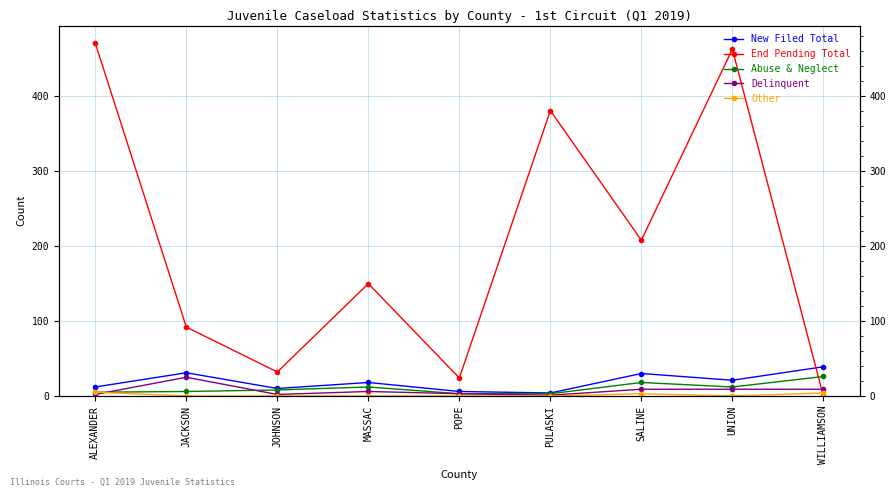

At which category does the chart reach its minimum across all series?

WILLIAMSON